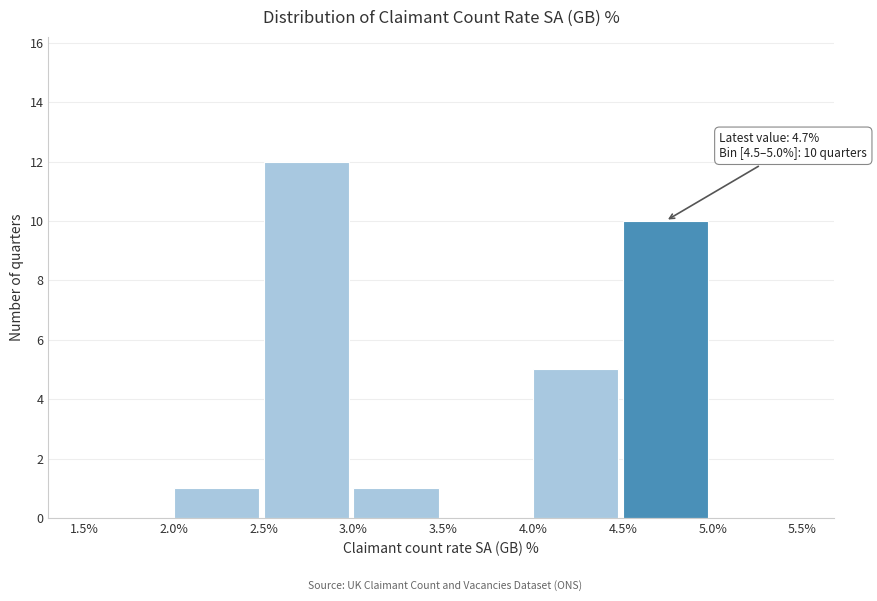

Over which range of the x-axis is the bar tallest?

2.5% to 3.0%